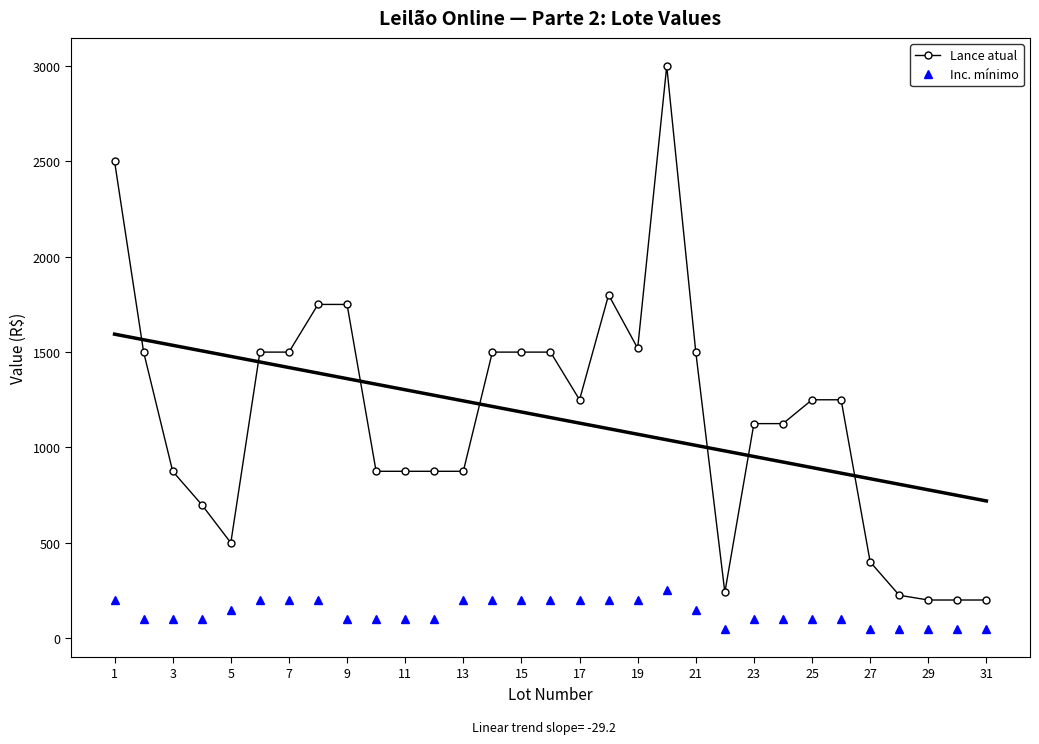

At which label does Lance atual first exceed 1250?

1